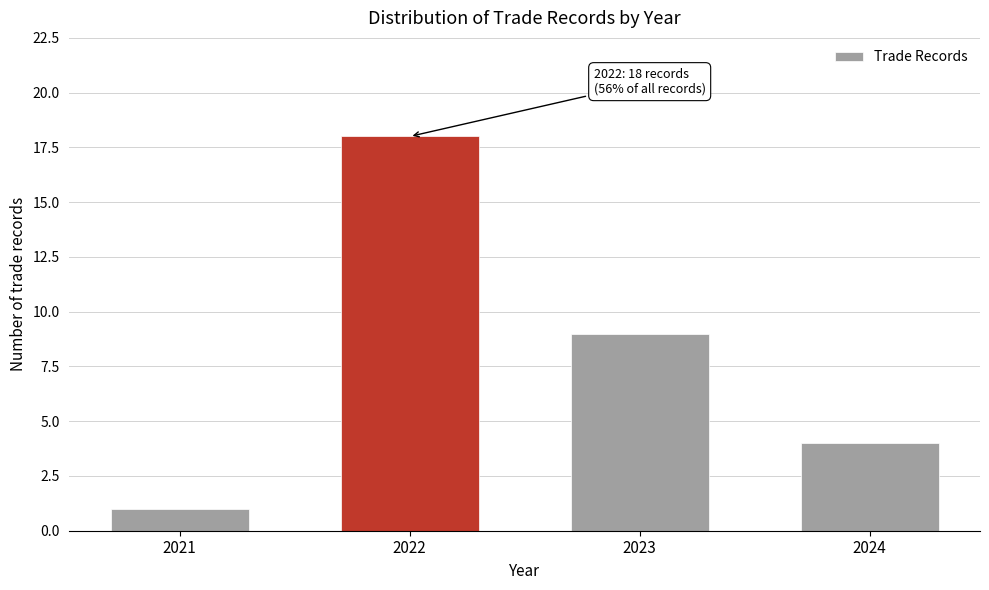

Reading left to right, transcribe all the data shown in this chart.

2021=1	2022=18	2023=9	2024=4